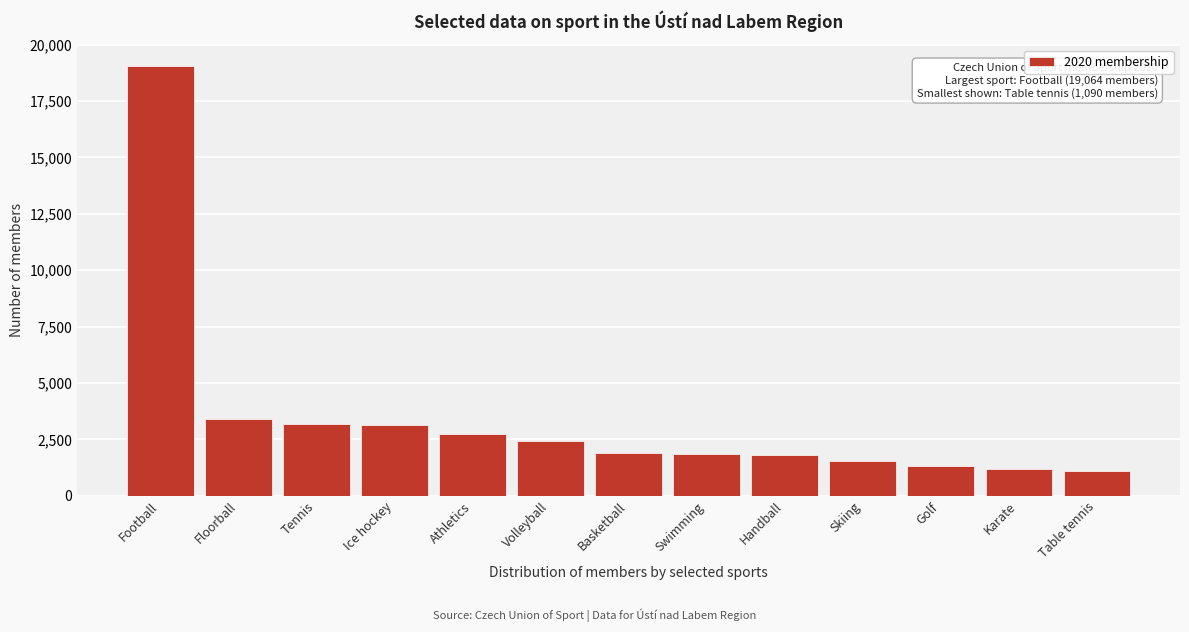

What is the label of the 1st bar from the right?

Table tennis